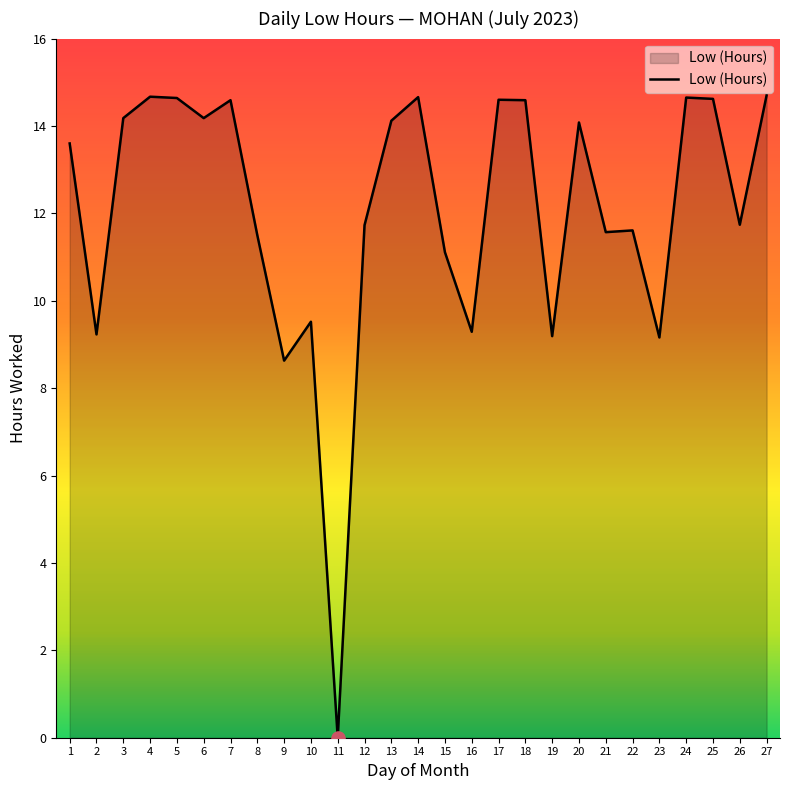

What is the ratio of the value at 17 to the value at 26?

1.2